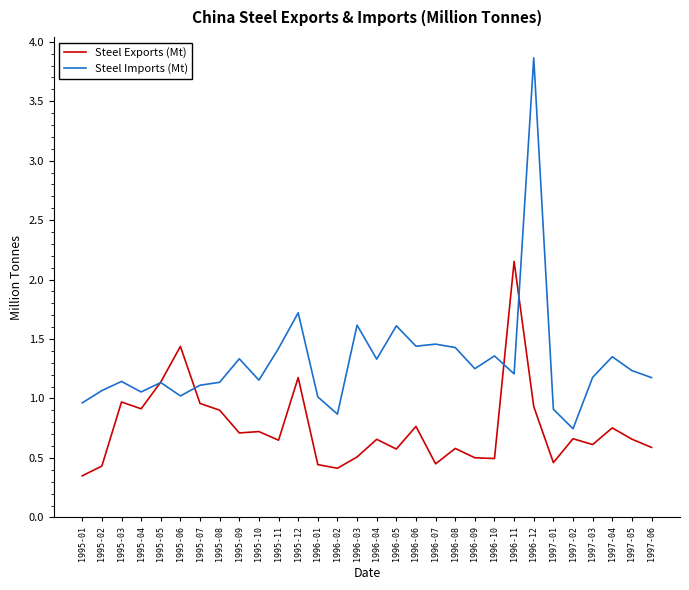

After their last crossing, which series has the higher values: Steel Exports (Mt) or Steel Imports (Mt)?

Steel Imports (Mt)